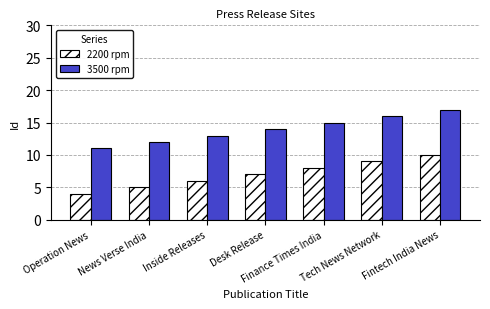

What is the minimum value for 2200 rpm?

4